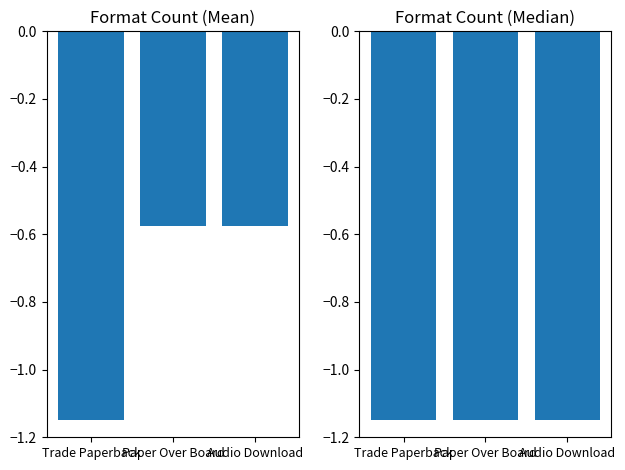

Reading right to left, transcribe all the data shown in this chart.

Trade Paperback: Audio Download=-0.6	Paper Over Board=-0.6	Trade Paperback=-1.1
Paper Over Board: Audio Download=-1.1	Paper Over Board=-1.1	Trade Paperback=-1.1